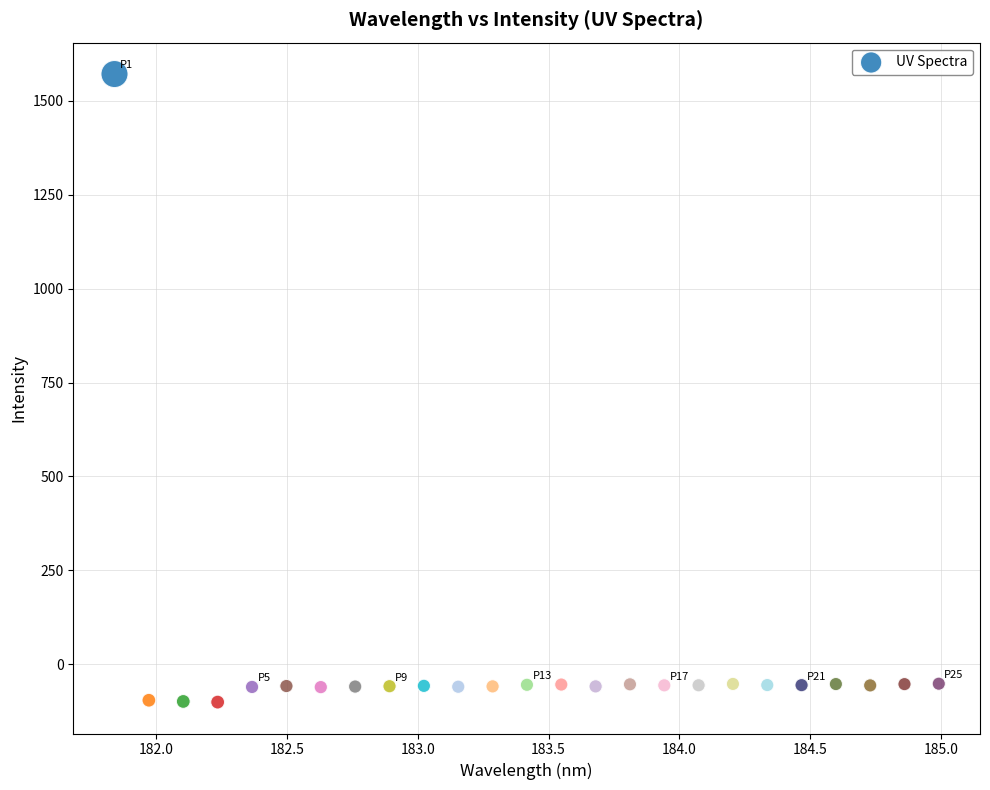

What is the range of Y values (max minus min)?

1671.5